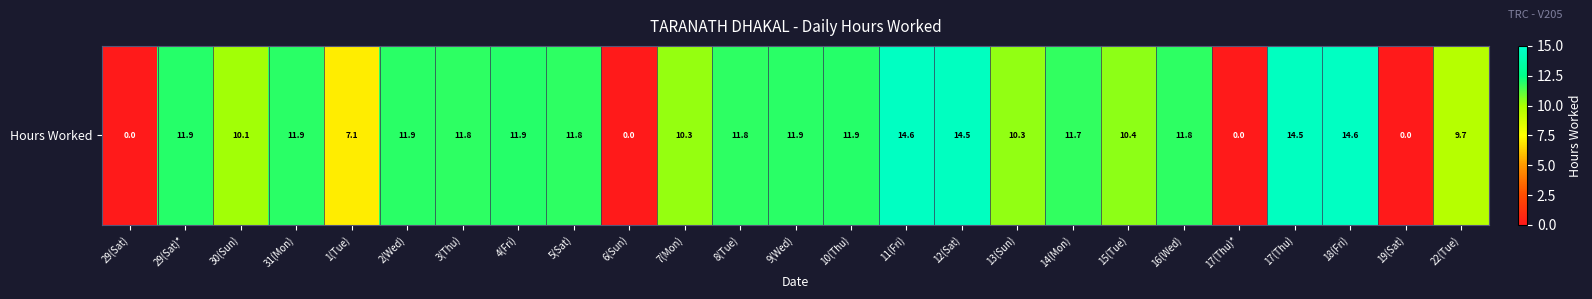

What is the maximum value shown in the chart?

14.6